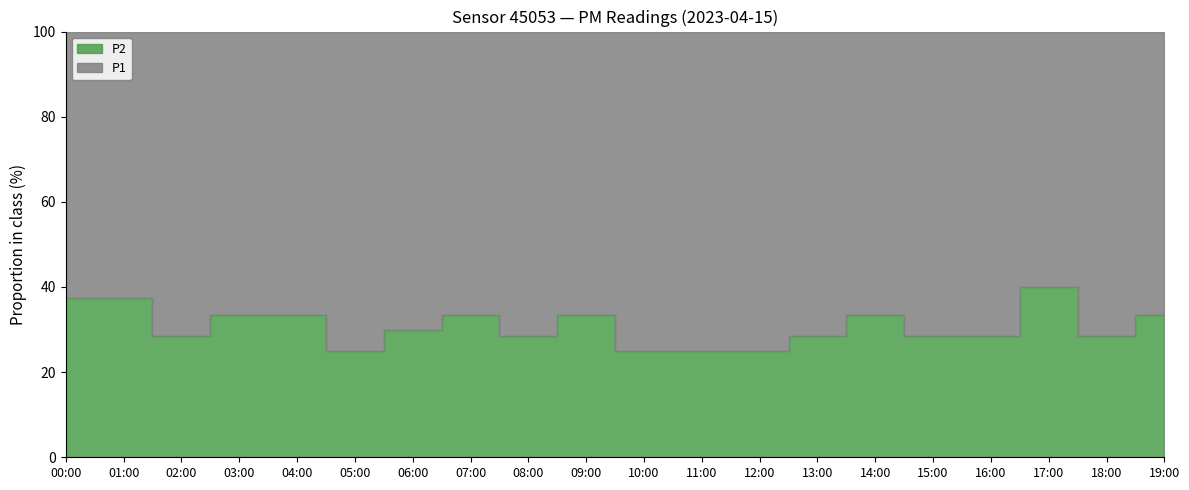

At which category is the sum across all series the highest?

06:00